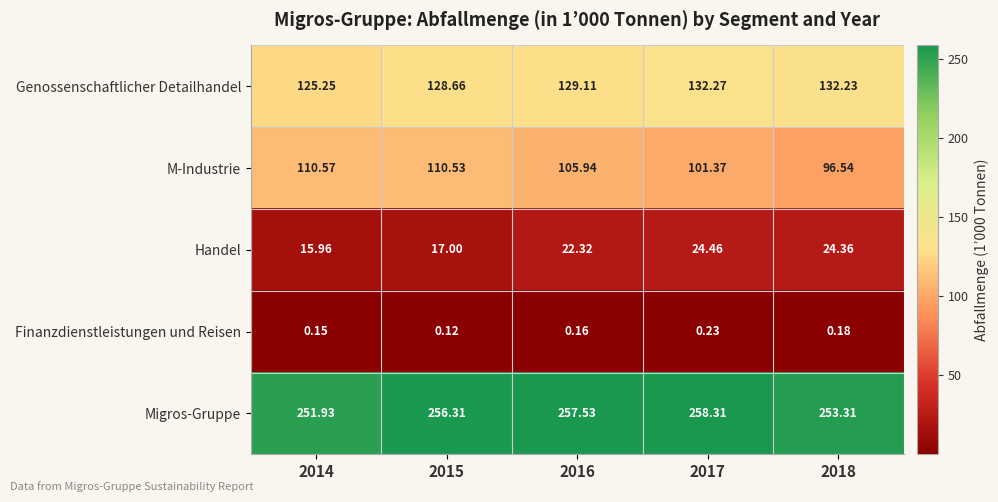

Is the value of M-Industrie at 2016 greater than the value of Migros-Gruppe at 2017?

No